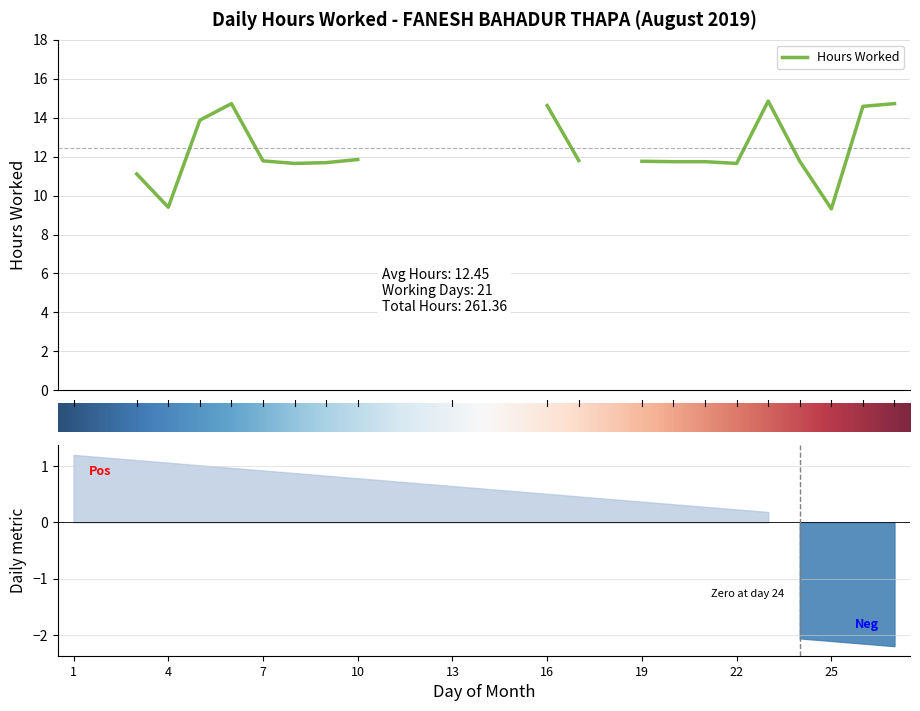

How many interior local valleys (lower than both neighbors) does the data have?

6